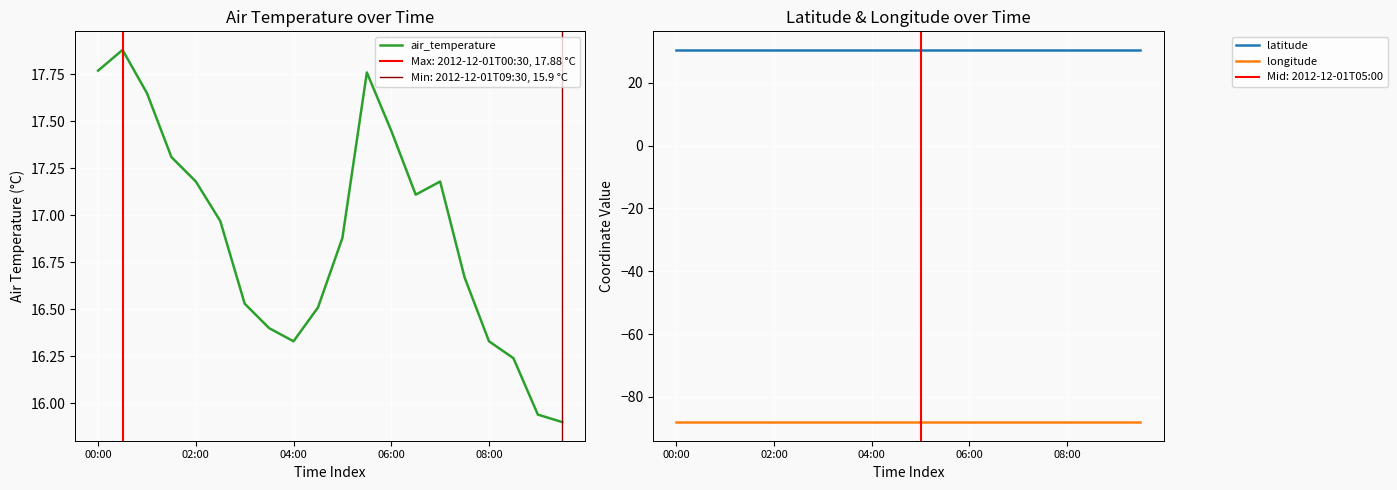

Is it true that longitude equals -157.6 at 02:00?

False